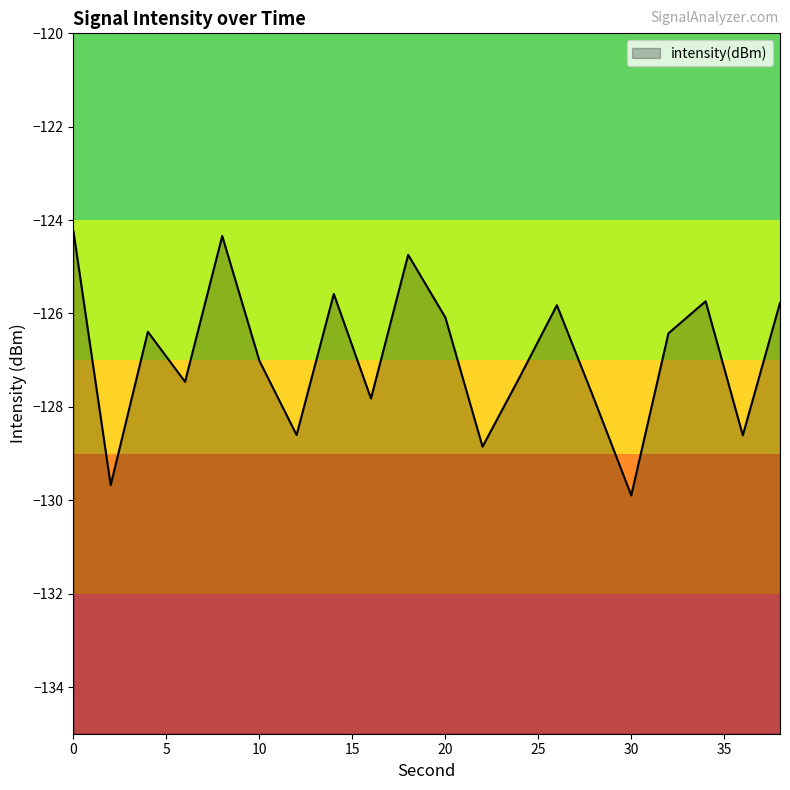

At which category does the data reach its first local peak?

4